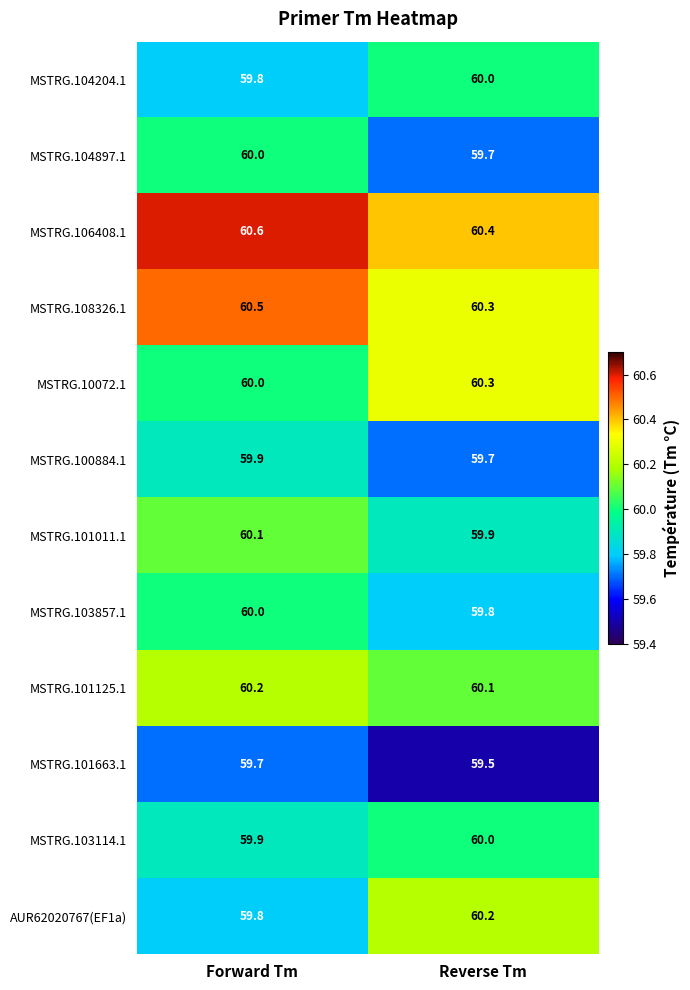

List the labels in order of MSTRG.103114.1 value, smallest first.

Forward Tm, Reverse Tm